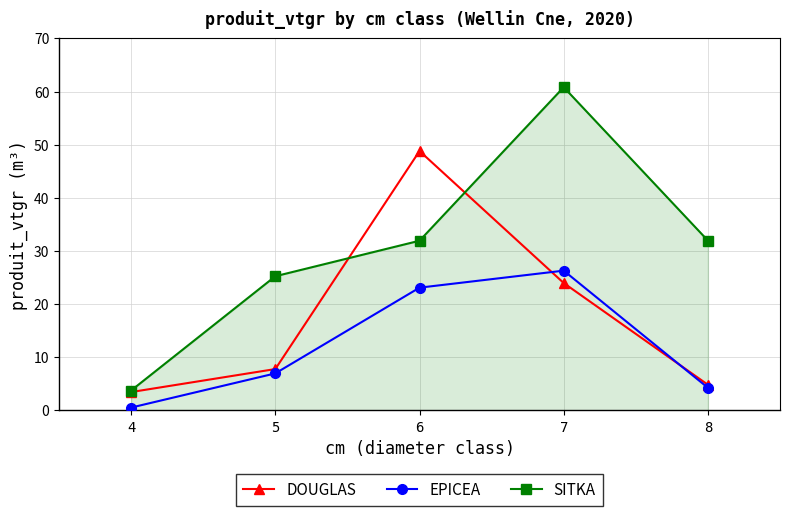

Reading right to left, extract all data points from this chart.

DOUGLAS: 8=4.8	7=24.0	6=48.8	5=7.8	4=3.4
EPICEA: 8=4.2	7=26.3	6=23.1	5=6.9	4=0.5
SITKA: 8=31.9	7=60.8	6=31.9	5=25.2	4=3.7